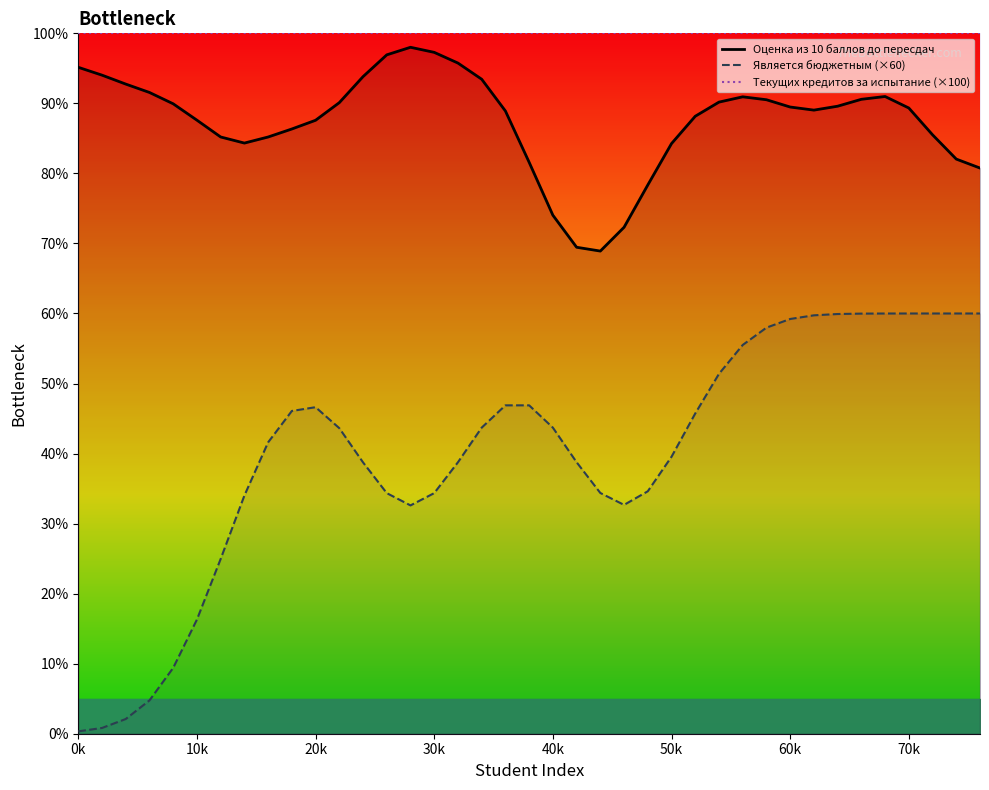

True or false: Оценка из 10 баллов до пересдач and Является бюджетным (×60) cross at least once.

False